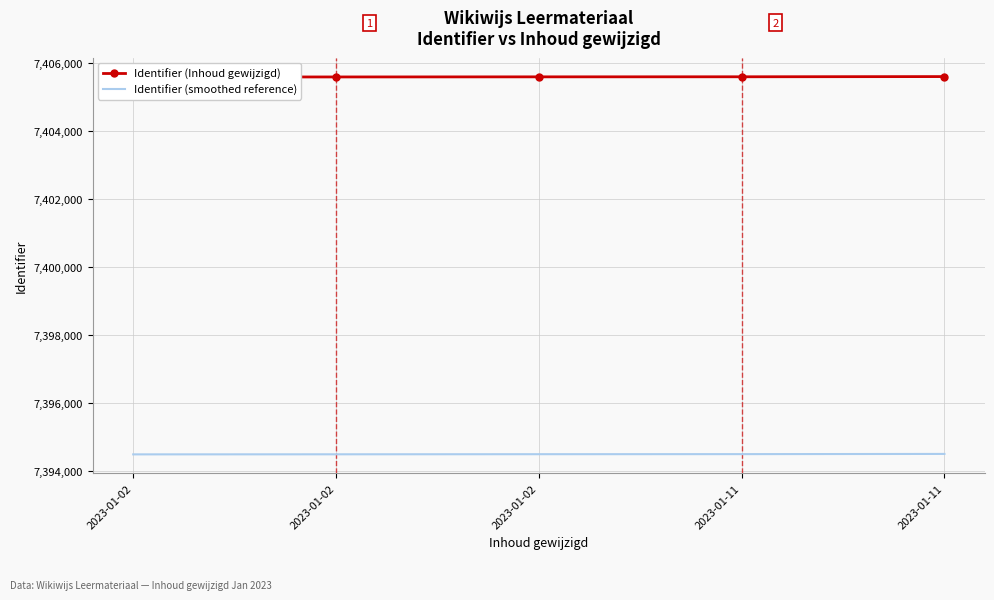

Is it true that Identifier (Inhoud gewijzigd) equals 4439020.4 at 2023-01-02?

False